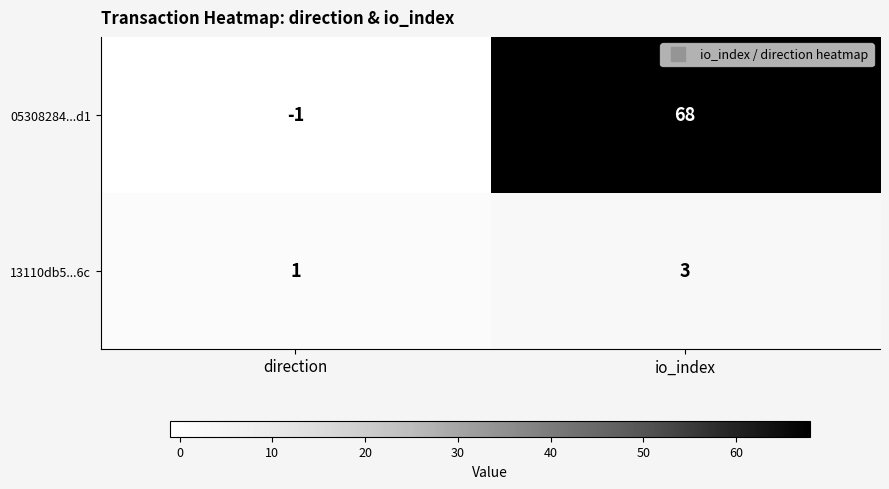

What value does the 13110db5...6c series have at io_index?

3